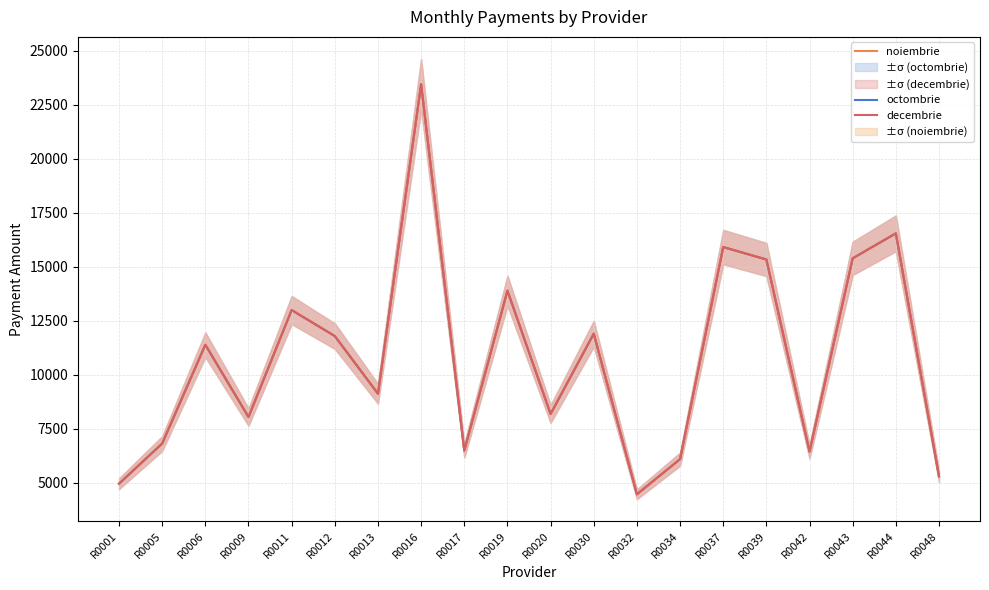

What is the highest value of the octombrie series?

23450.1